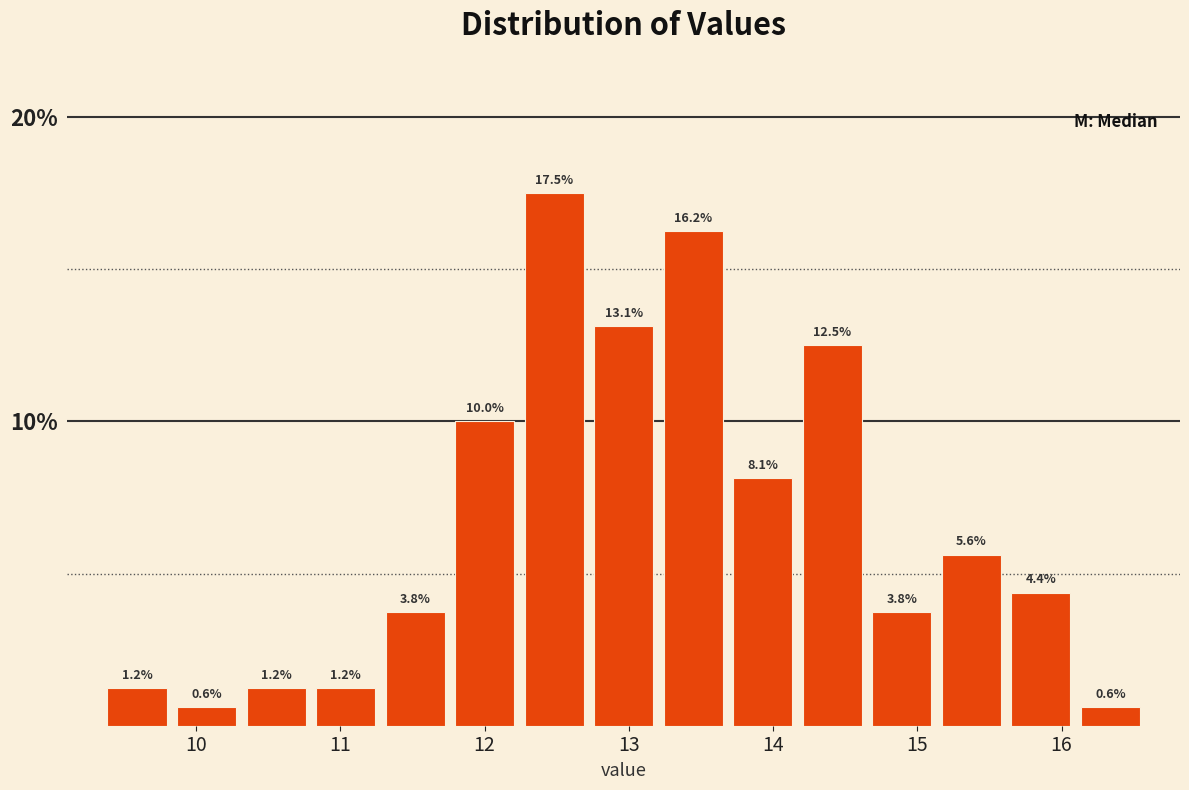

Reading left to right, list every bar in this chart as the range it spans on the x-axis followed by its height. The bar edges are not printed on the chart, so give them approximately, as read against the axis.

9.4 to 9.8: 1.2
9.8 to 10.3: 0.6
10.3 to 10.8: 1.2
10.8 to 11.3: 1.2
11.3 to 11.8: 3.8
11.8 to 12.2: 10.0
12.2 to 12.7: 17.5
12.7 to 13.2: 13.1
13.2 to 13.7: 16.2
13.7 to 14.2: 8.1
14.2 to 14.7: 12.5
14.7 to 15.1: 3.8
15.1 to 15.6: 5.6
15.6 to 16.1: 4.4
16.1 to 16.6: 0.6